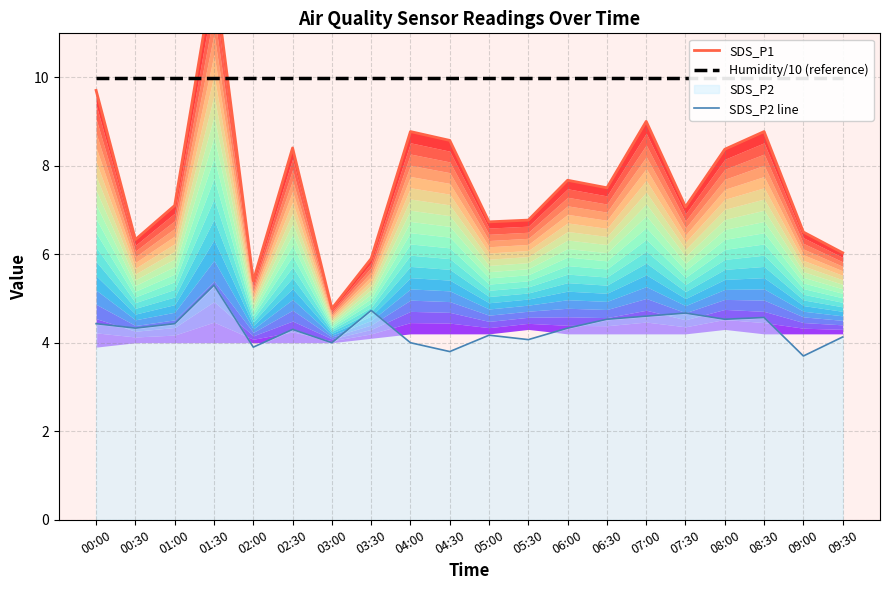

Which category has the highest value in the Humidity/10 (reference) series?

00:00